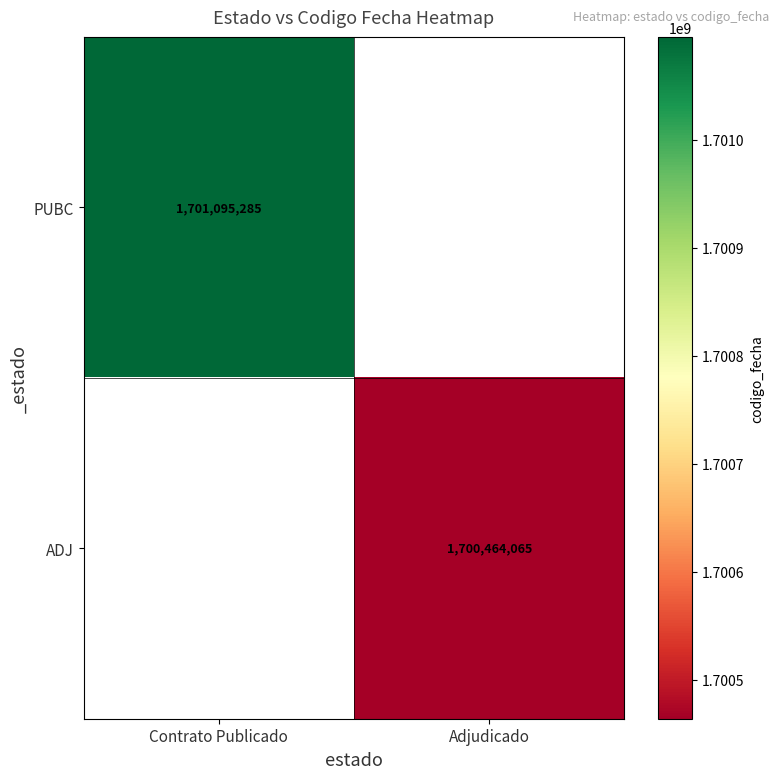

The PUBC series shows 1701095285 at Contrato Publicado. True or false?

True